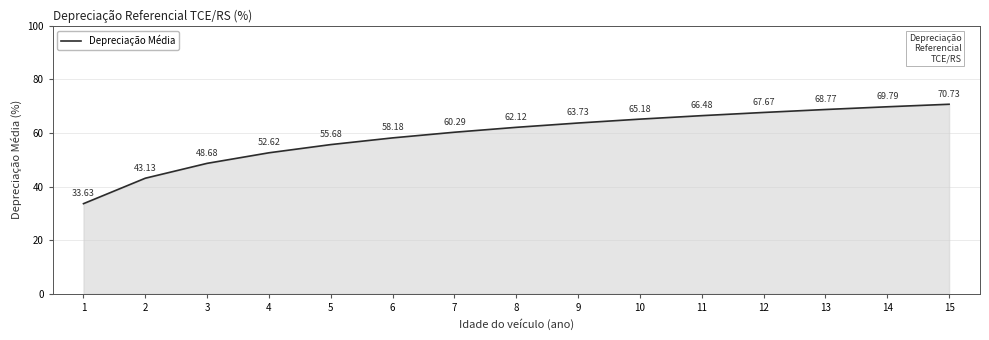

How many lines are shown in the chart?

1